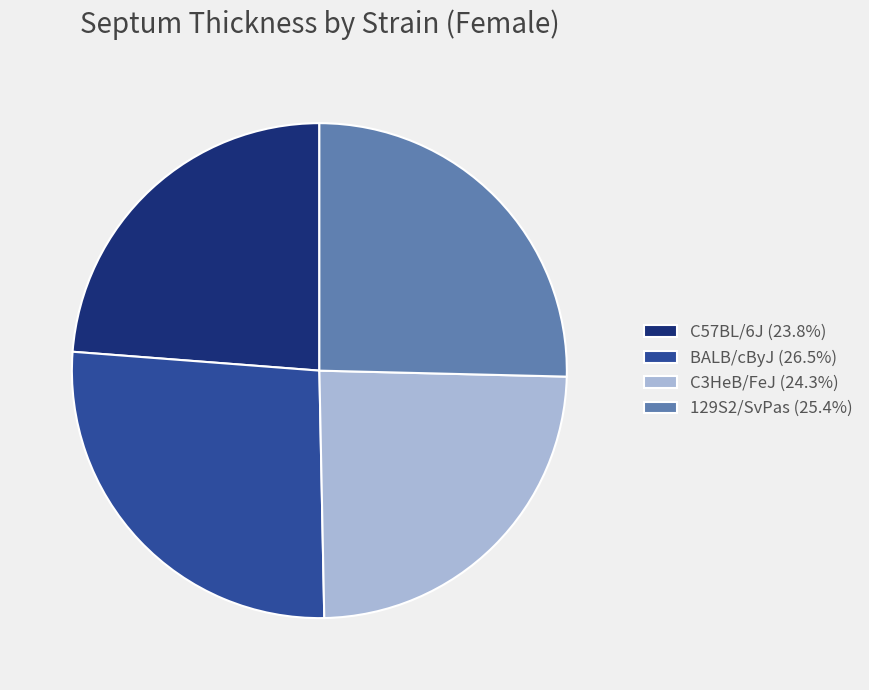

Is there a majority slice in this chart?

No